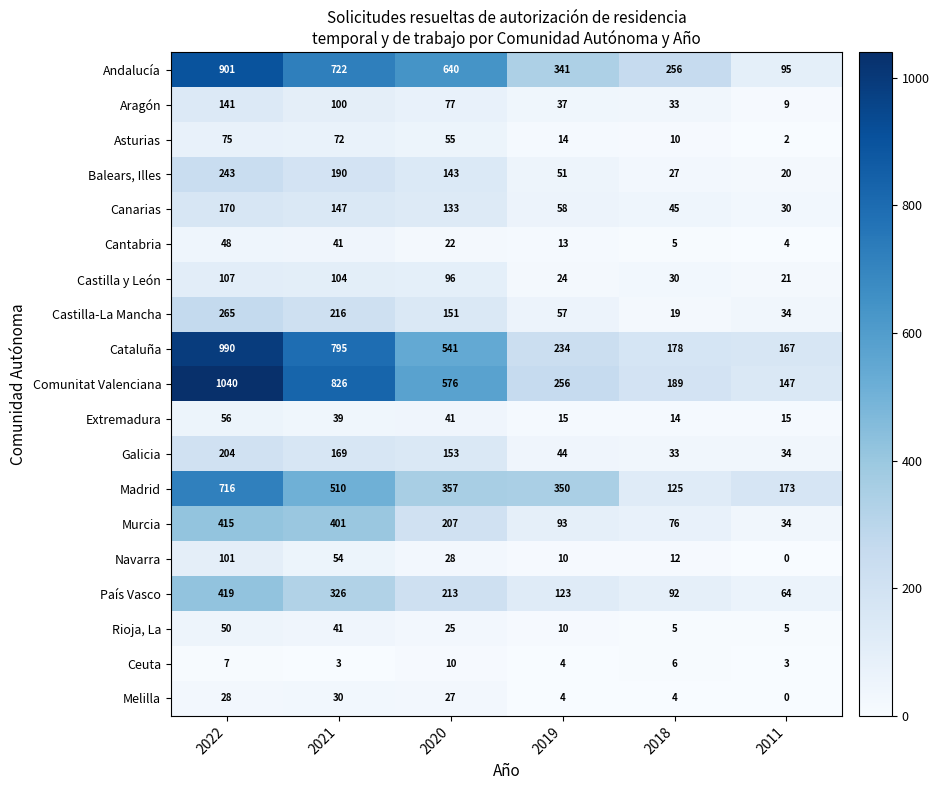

Is it true that Madrid equals 951 at 2022?

False